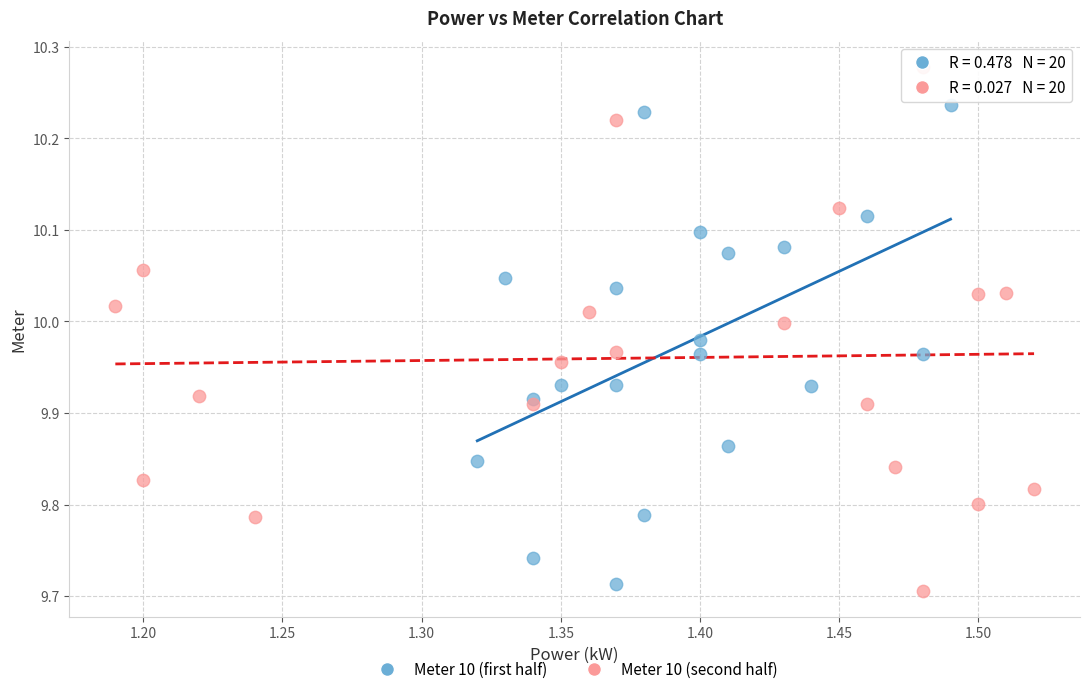

What are all the series names shown in the legend?

Meter 10 (first half), Meter 10 (second half)